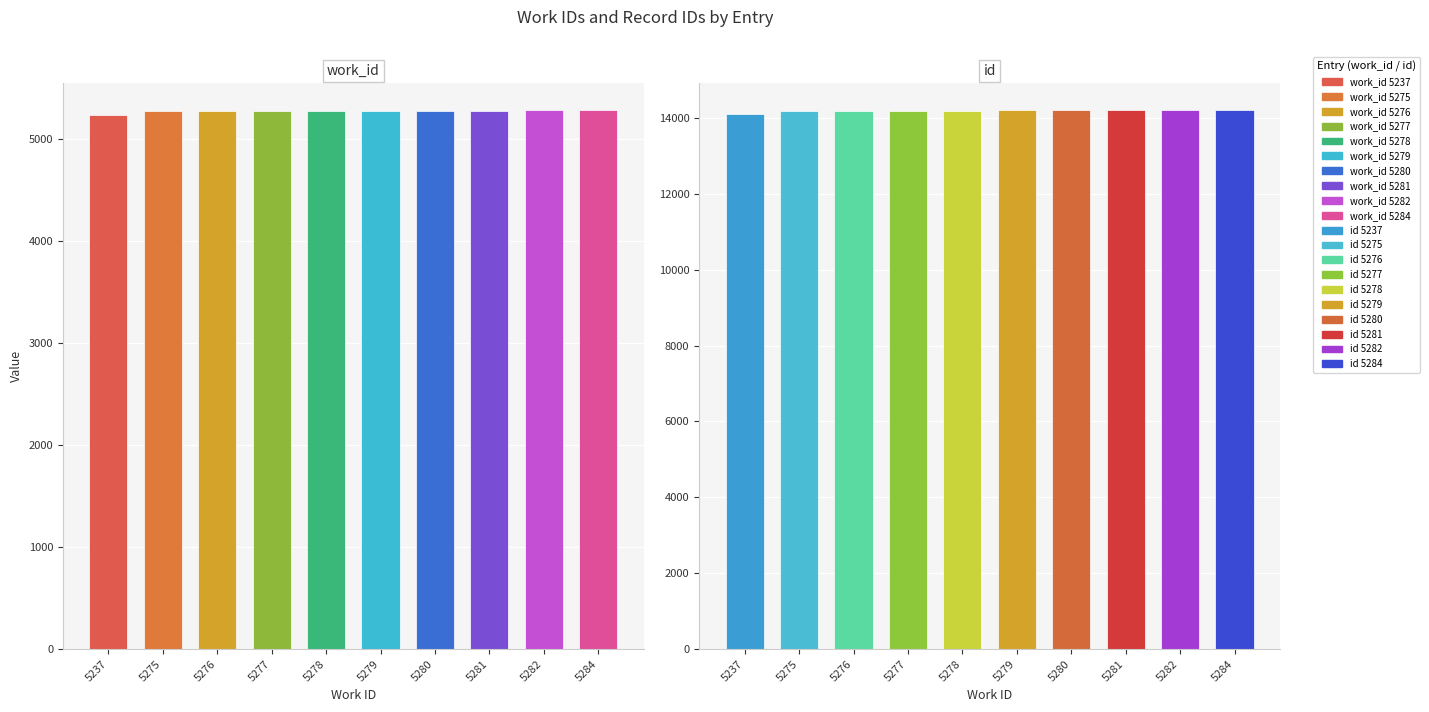

Are the bars grouped side by side (vs. stacked)?

Yes